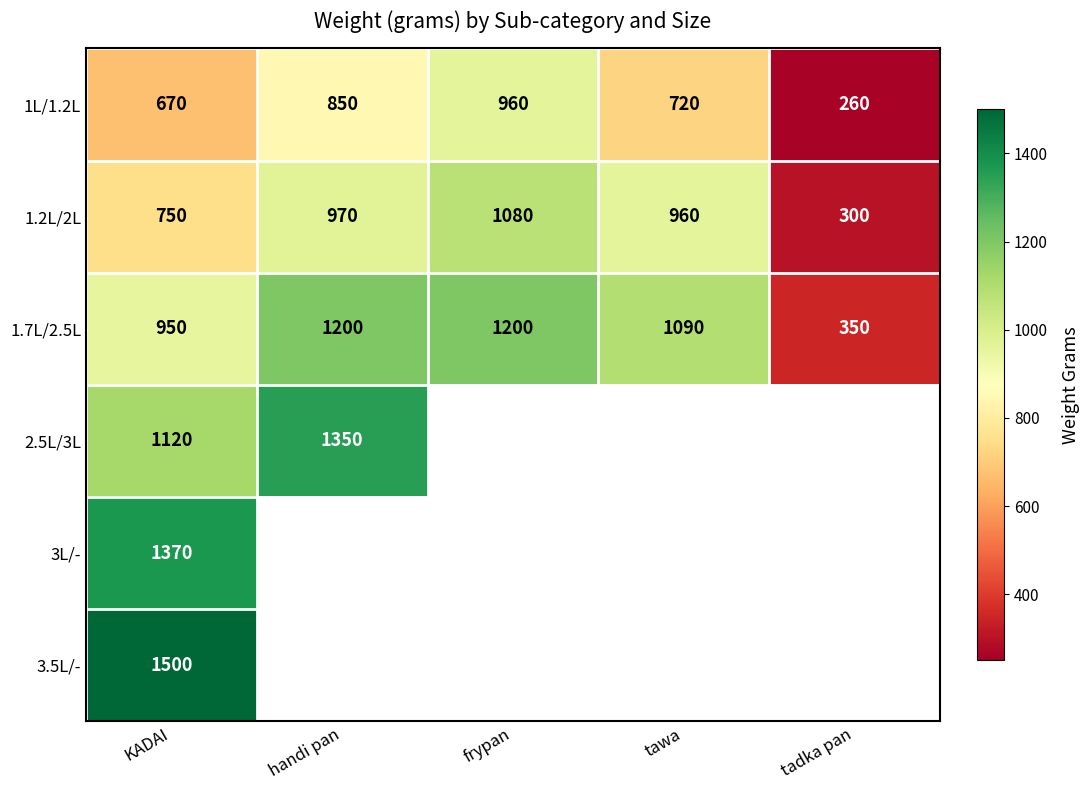

True or false: 1.2L/2L has a value of 291 at tawa.

False